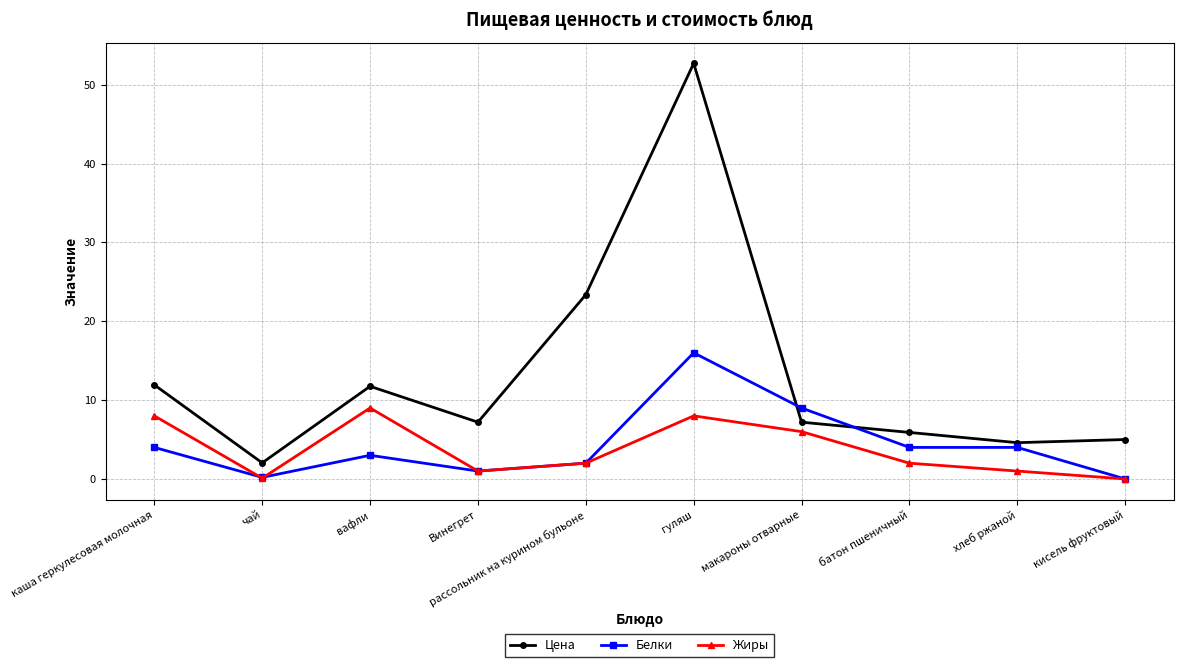

What position from the left is батон пшеничный?

8